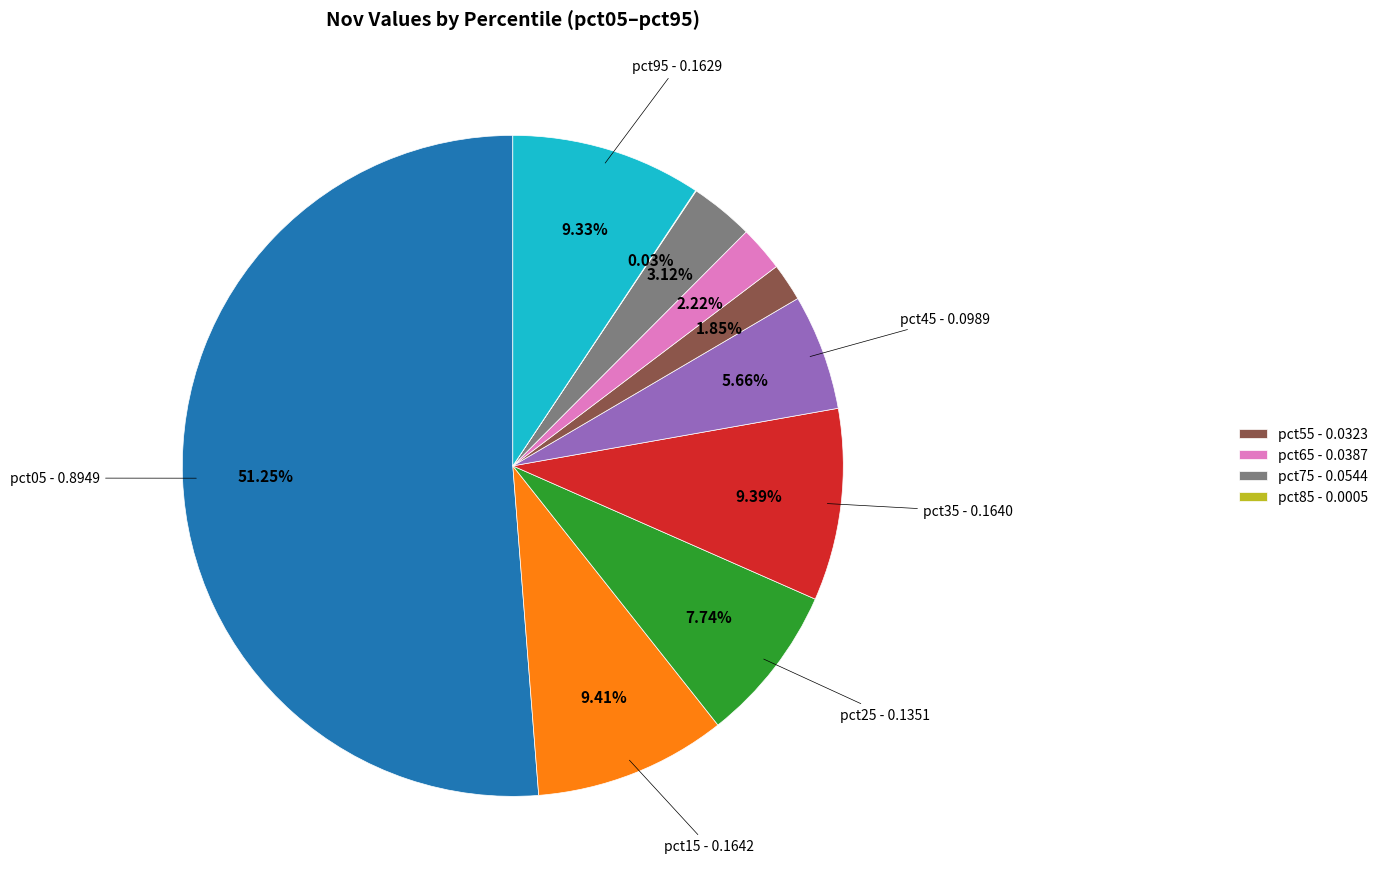

Is there a majority slice in this chart?

Yes